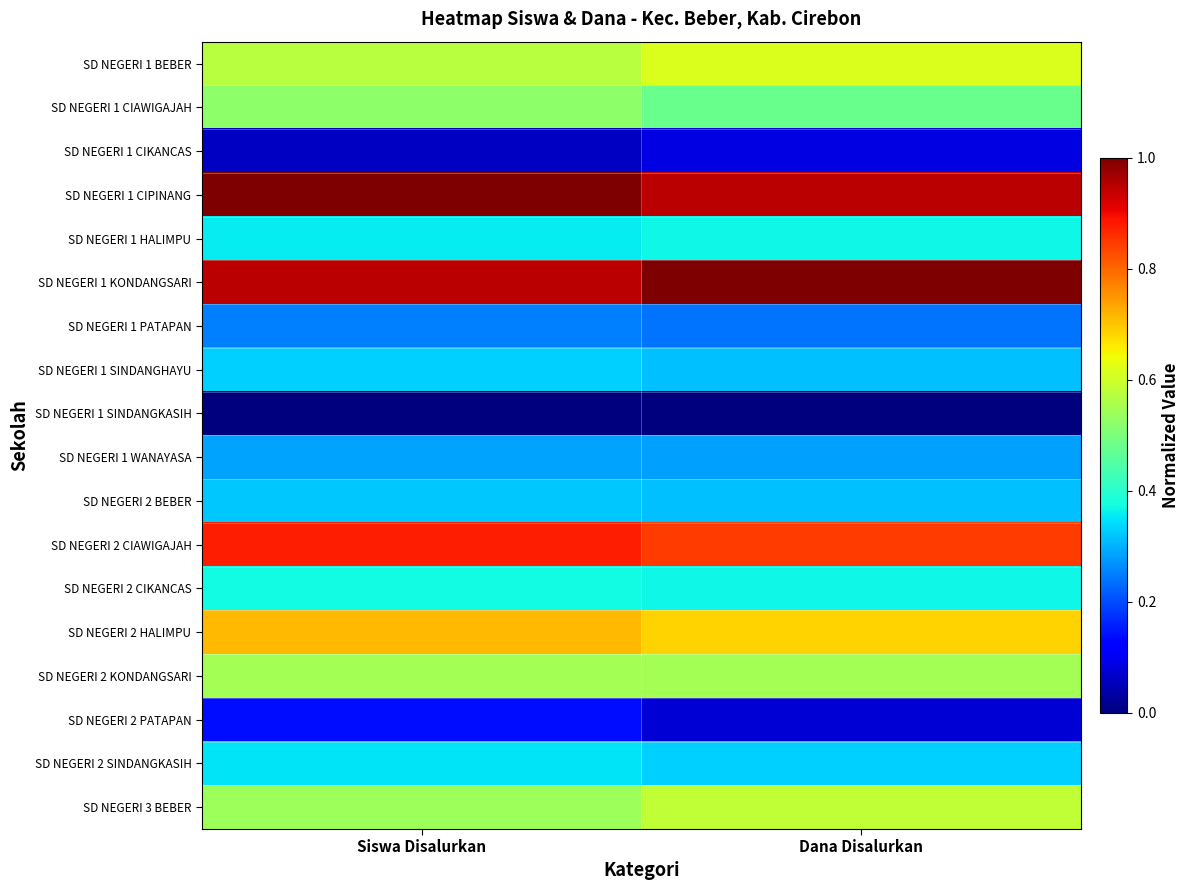

Reading left to right, list all the values displayed in this chart.

SD NEGERI 1 BEBER: Siswa Disalurkan=0.6	Dana Disalurkan=0.6
SD NEGERI 1 CIAWIGAJAH: Siswa Disalurkan=0.5	Dana Disalurkan=0.5
SD NEGERI 1 CIKANCAS: Siswa Disalurkan=0.1	Dana Disalurkan=0.1
SD NEGERI 1 CIPINANG: Siswa Disalurkan=1.0	Dana Disalurkan=0.9
SD NEGERI 1 HALIMPU: Siswa Disalurkan=0.4	Dana Disalurkan=0.4
SD NEGERI 1 KONDANGSARI: Siswa Disalurkan=0.9	Dana Disalurkan=1.0
SD NEGERI 1 PATAPAN: Siswa Disalurkan=0.3	Dana Disalurkan=0.2
SD NEGERI 1 SINDANGHAYU: Siswa Disalurkan=0.3	Dana Disalurkan=0.3
SD NEGERI 1 SINDANGKASIH: Siswa Disalurkan=0.0	Dana Disalurkan=0.0
SD NEGERI 1 WANAYASA: Siswa Disalurkan=0.3	Dana Disalurkan=0.3
SD NEGERI 2 BEBER: Siswa Disalurkan=0.3	Dana Disalurkan=0.3
SD NEGERI 2 CIAWIGAJAH: Siswa Disalurkan=0.9	Dana Disalurkan=0.8
SD NEGERI 2 CIKANCAS: Siswa Disalurkan=0.4	Dana Disalurkan=0.4
SD NEGERI 2 HALIMPU: Siswa Disalurkan=0.7	Dana Disalurkan=0.7
SD NEGERI 2 KONDANGSARI: Siswa Disalurkan=0.5	Dana Disalurkan=0.5
SD NEGERI 2 PATAPAN: Siswa Disalurkan=0.1	Dana Disalurkan=0.1
SD NEGERI 2 SINDANGKASIH: Siswa Disalurkan=0.3	Dana Disalurkan=0.3
SD NEGERI 3 BEBER: Siswa Disalurkan=0.5	Dana Disalurkan=0.6